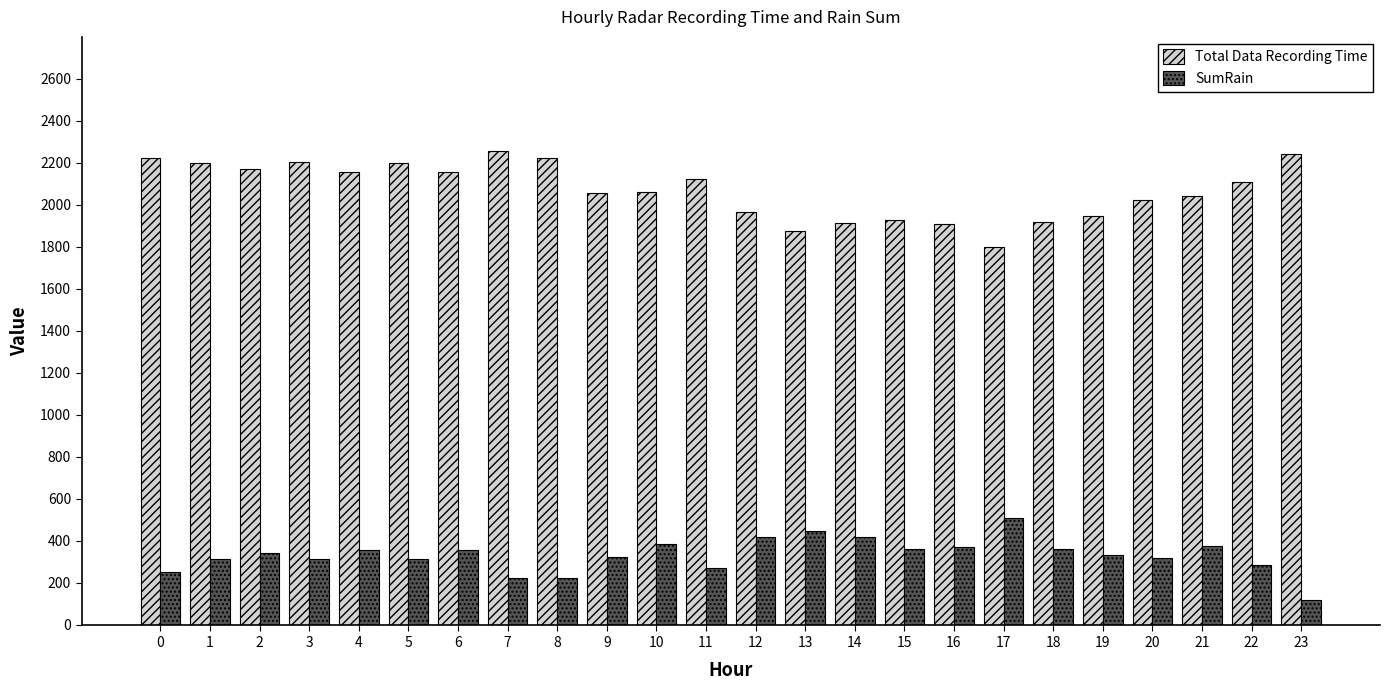

The SumRain series shows 213 at 13. True or false?

False